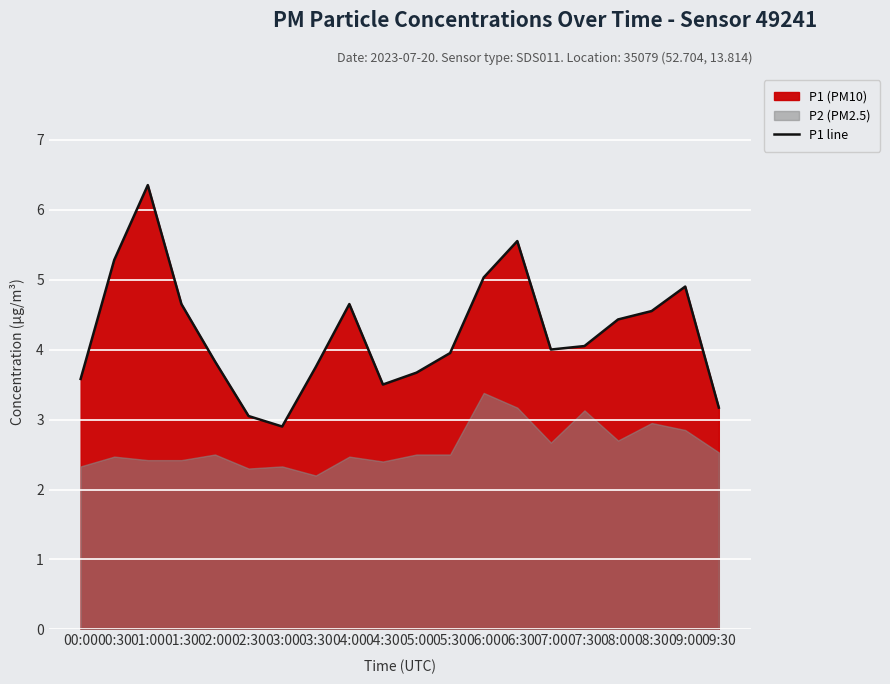

List the labels in order of value, largest first.

01:00, 06:30, 00:30, 06:00, 09:00, 01:30, 04:00, 08:30, 08:00, 07:30, 07:00, 05:30, 02:00, 03:30, 05:00, 00:00, 04:30, 09:30, 02:30, 03:00